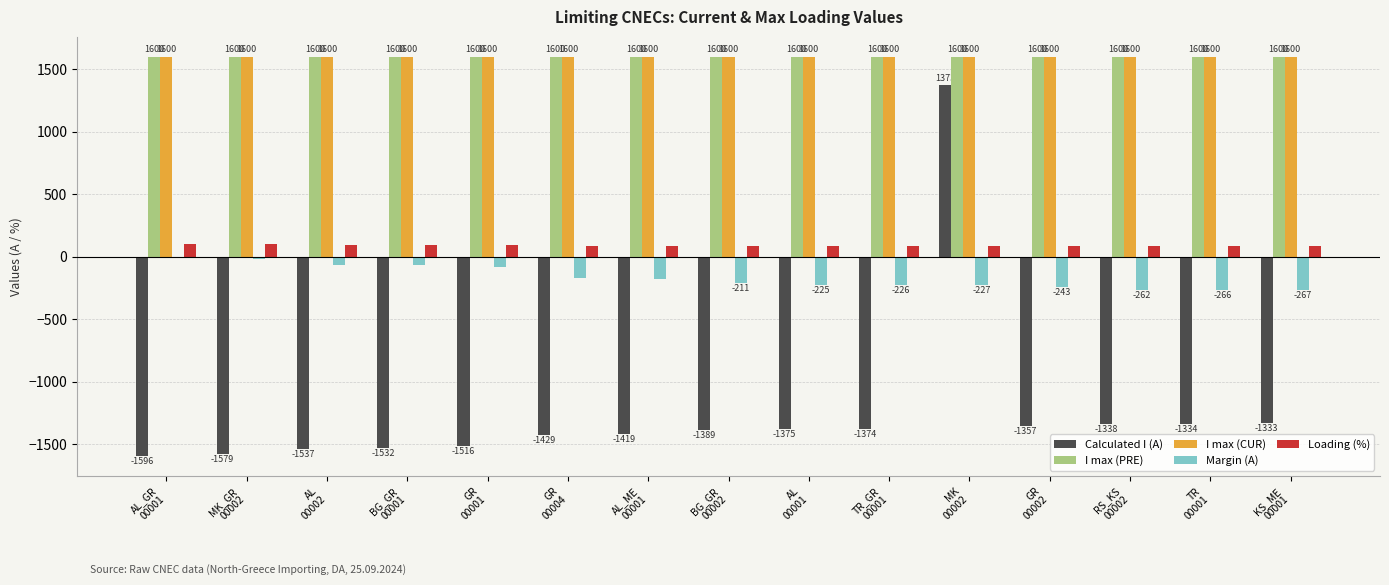

Are the bars grouped side by side (vs. stacked)?

Yes